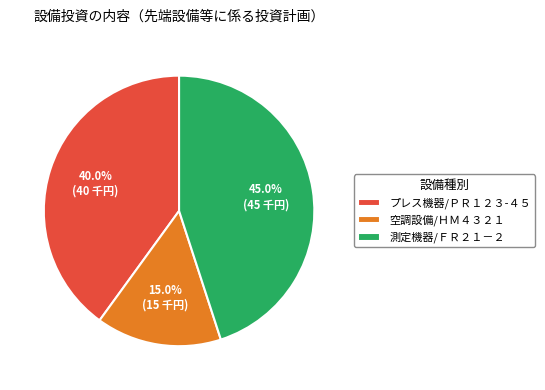

Rank the categories by value from highest to lowest.

測定機器/ＦＲ２１－２, プレス機器/ＰＲ１２３-４５, 空調設備/ＨＭ４３２１